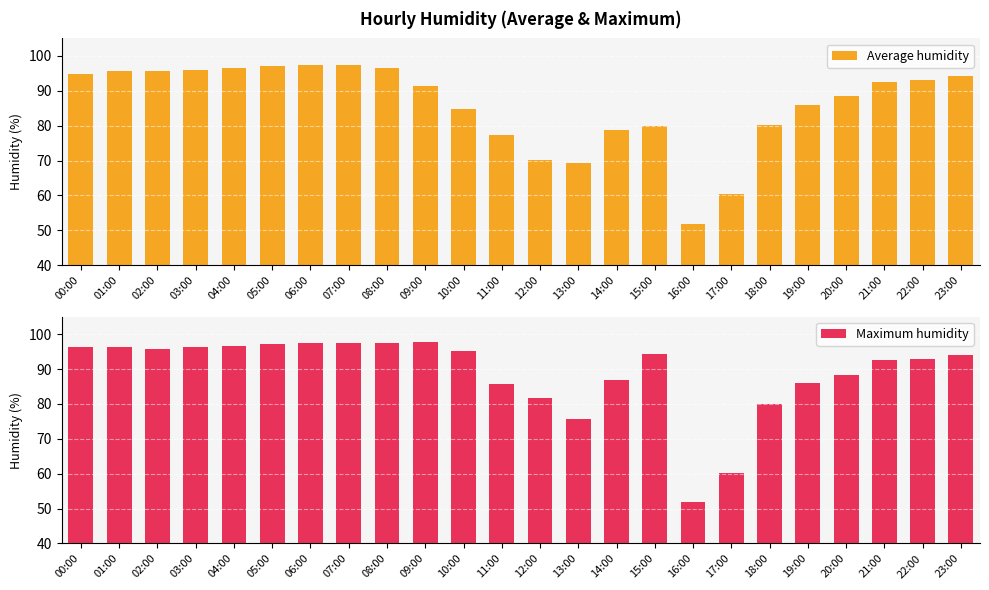

Where is Average humidity nearest to the value 74?

11:00